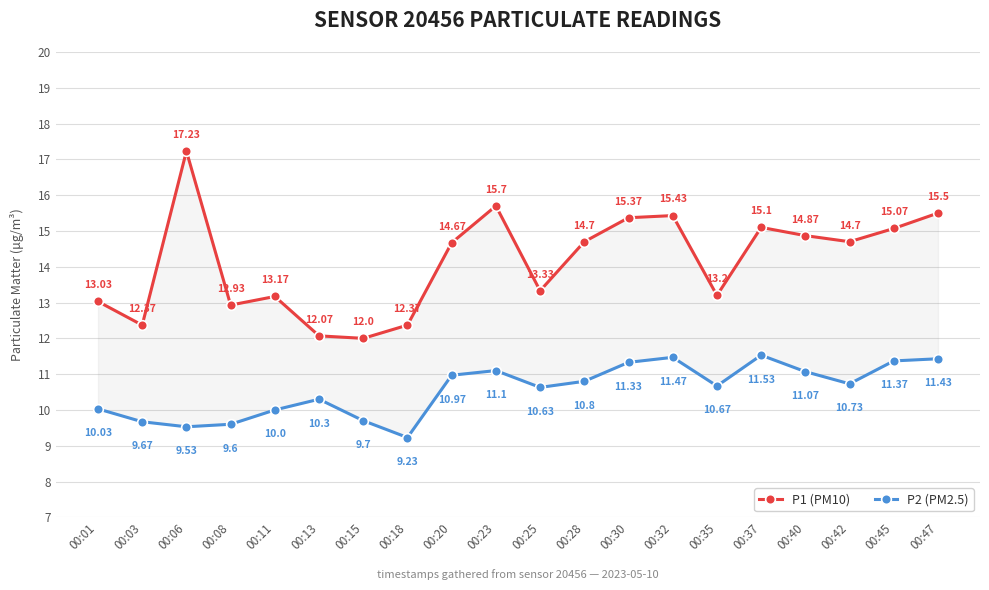

The value of P1 (PM10) at 00:15 is 19.2. True or false?

False